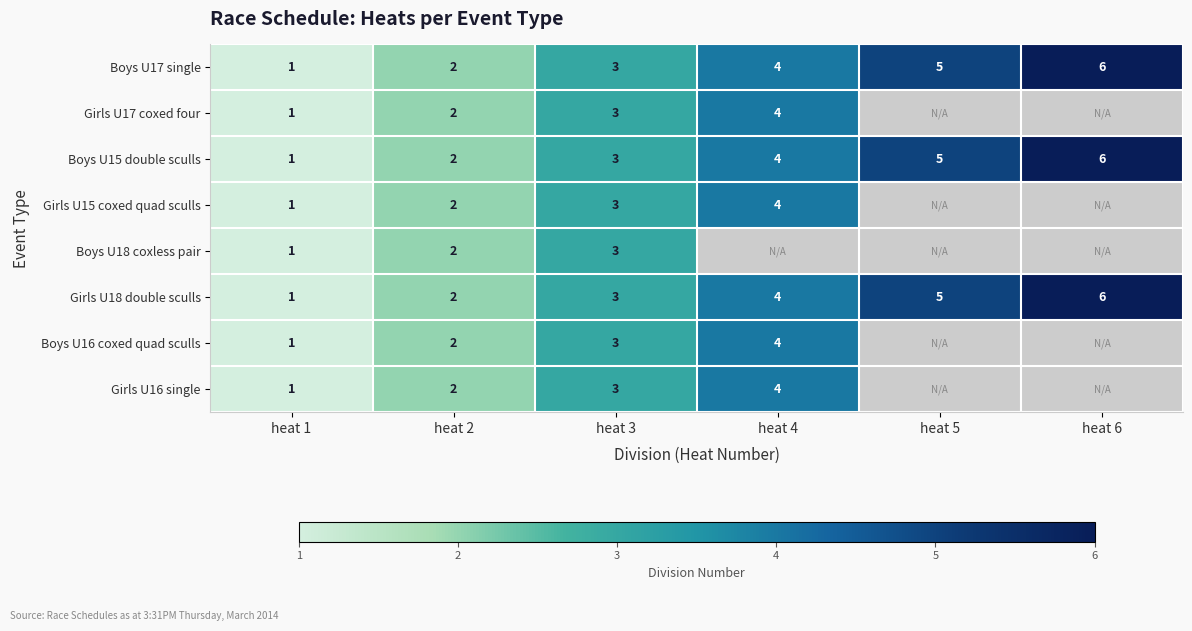

The Boys U15 double sculls series shows 7 at heat 4. True or false?

False